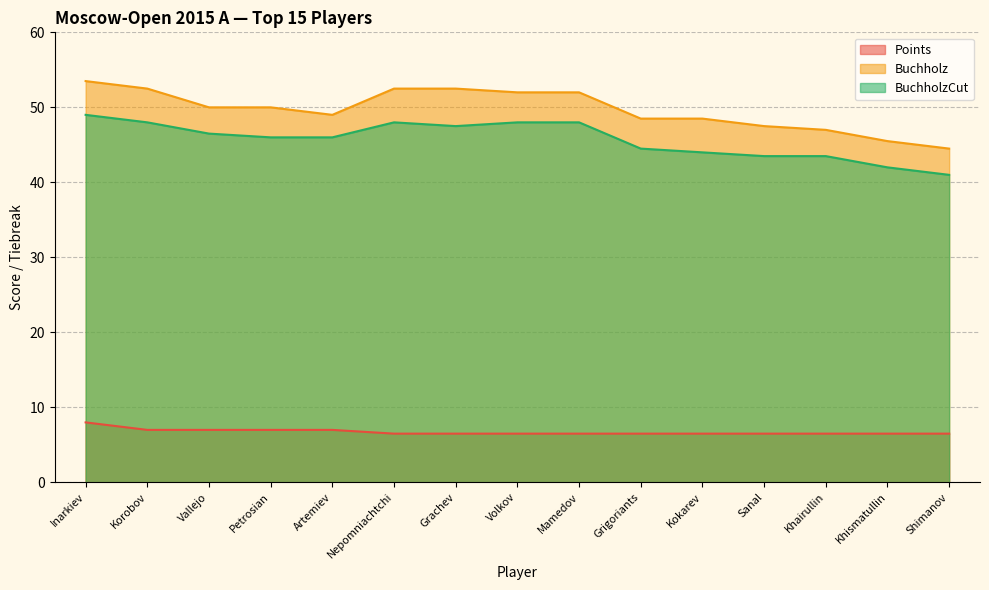

What is the value of the Buchholz point at the 7th from the left?

52.5